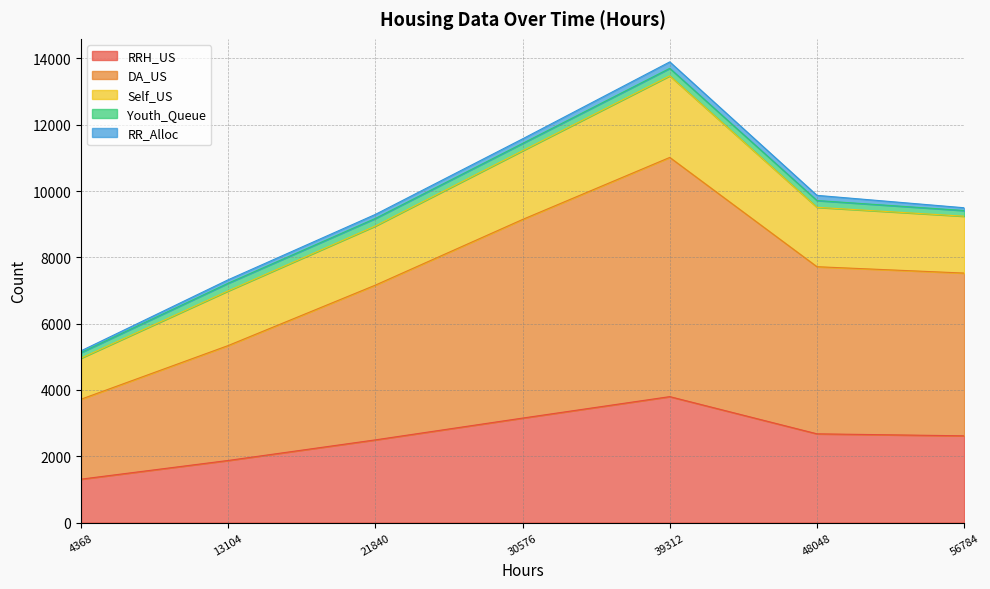

True or false: Self_US has more than 1 interior local peaks.

False